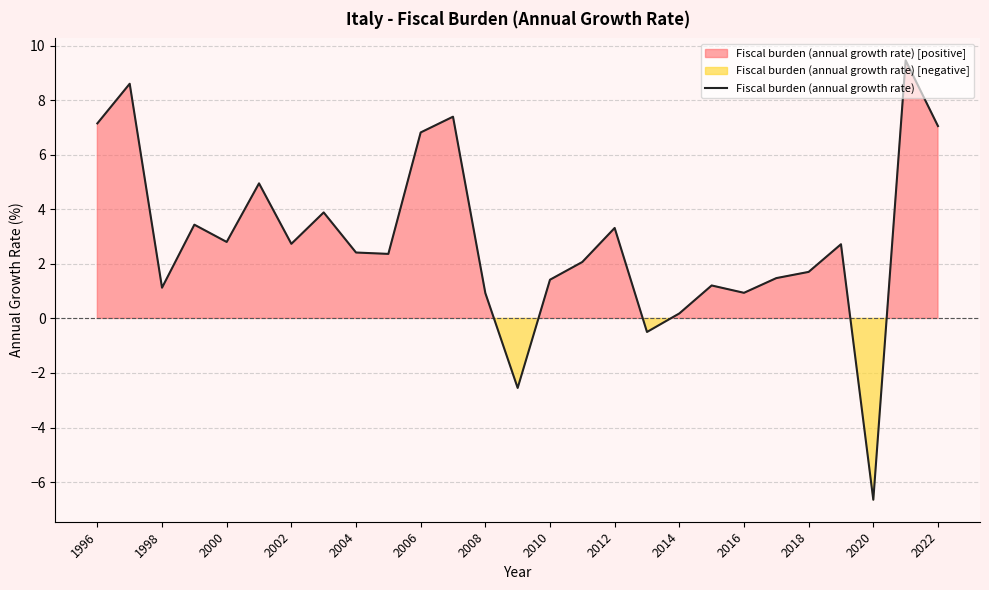

What is the maximum value shown in the chart?

9.5